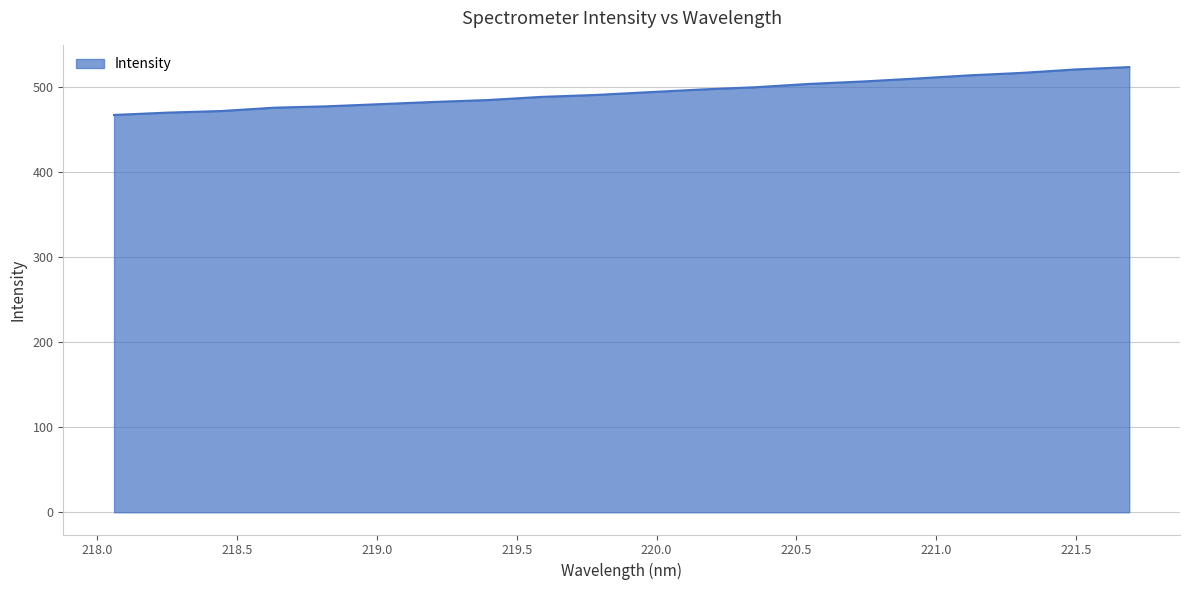

What is the minimum value shown in the chart?

466.7